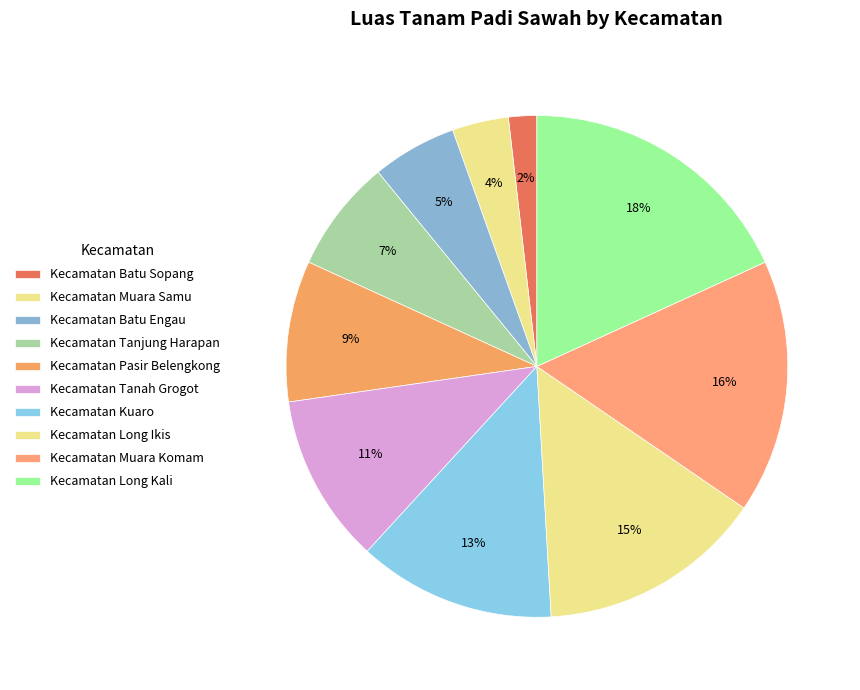

How many segments does this pie chart have?

10